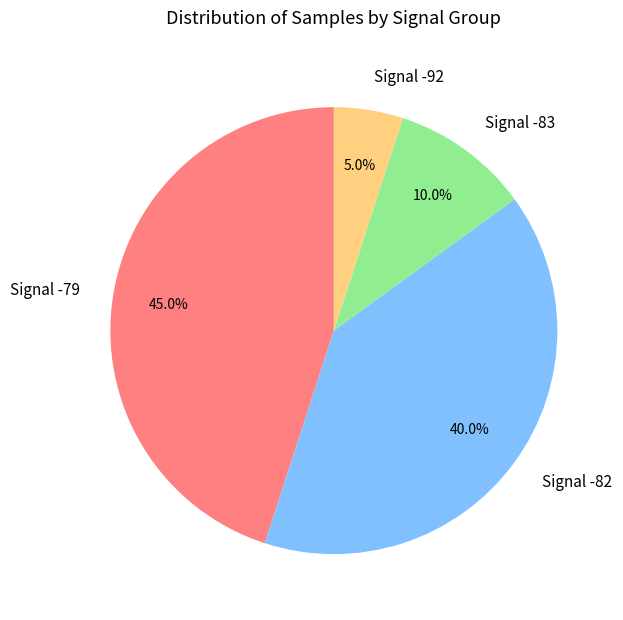

How many segments does this pie chart have?

4